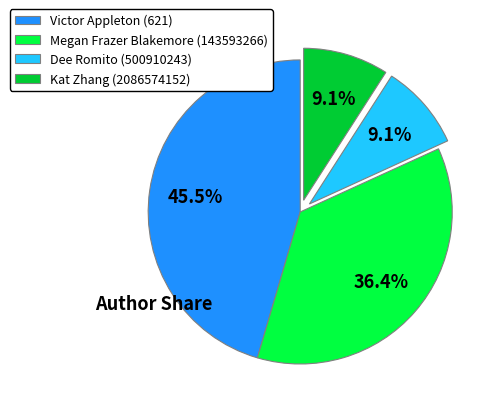

What is the largest slice in the pie chart?

Victor Appleton (621)